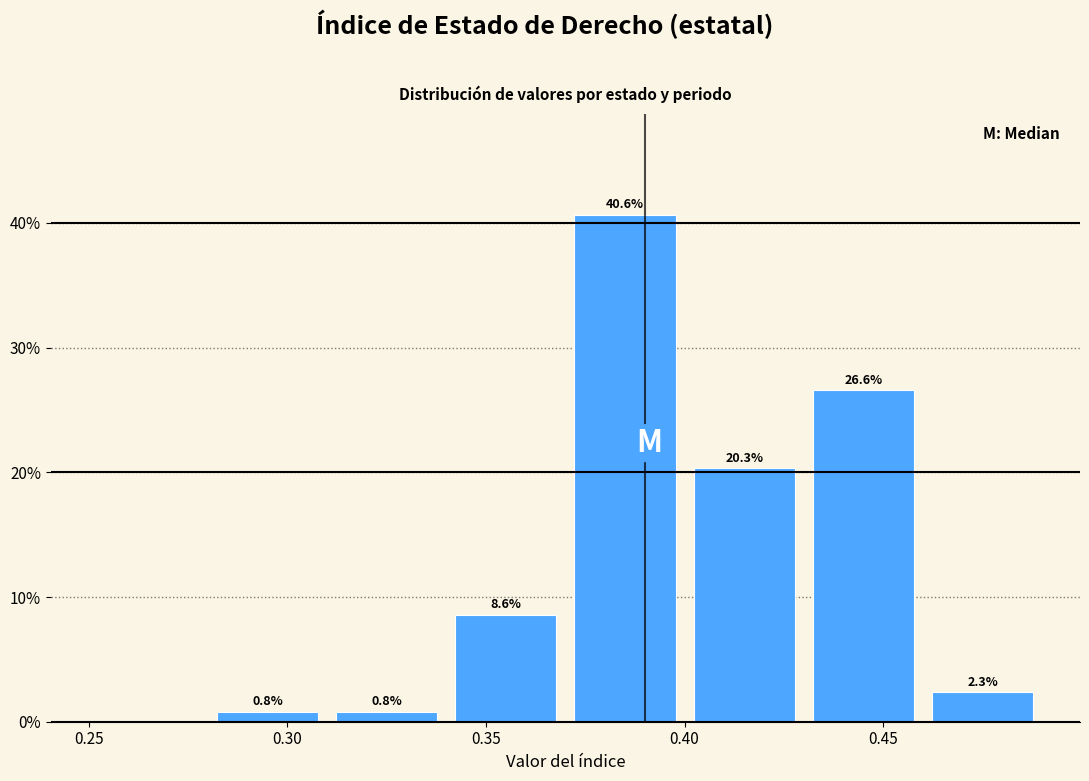

Over which range of the x-axis is the bar tallest?

0.37 to 0.40